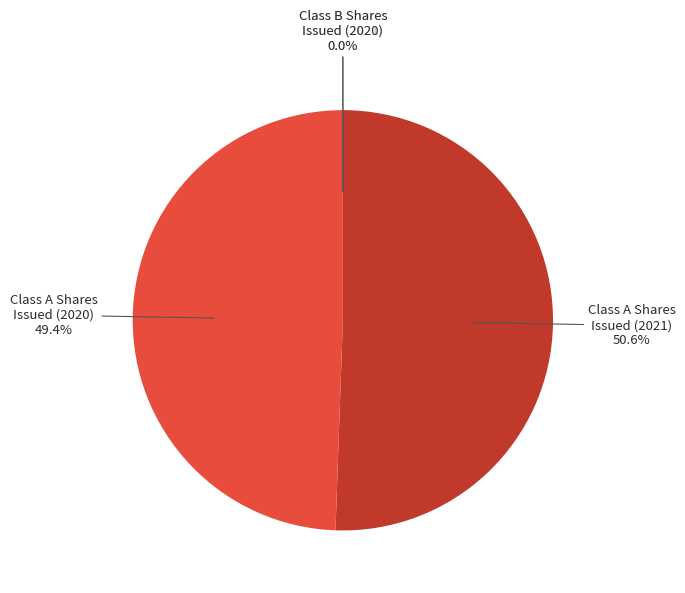

What portion of the pie excludes Class A Shares
Issued (2021)?

49.4%